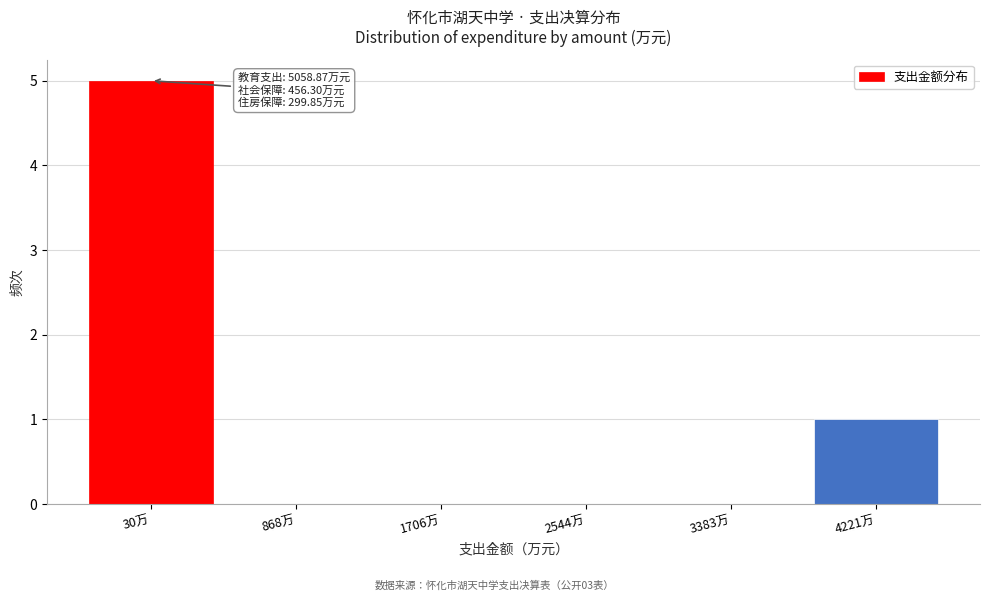

Reading left to right, what are all the values shown in this chart?

30万=5	868万=0	1706万=0	2544万=0	3383万=0	4221万=1